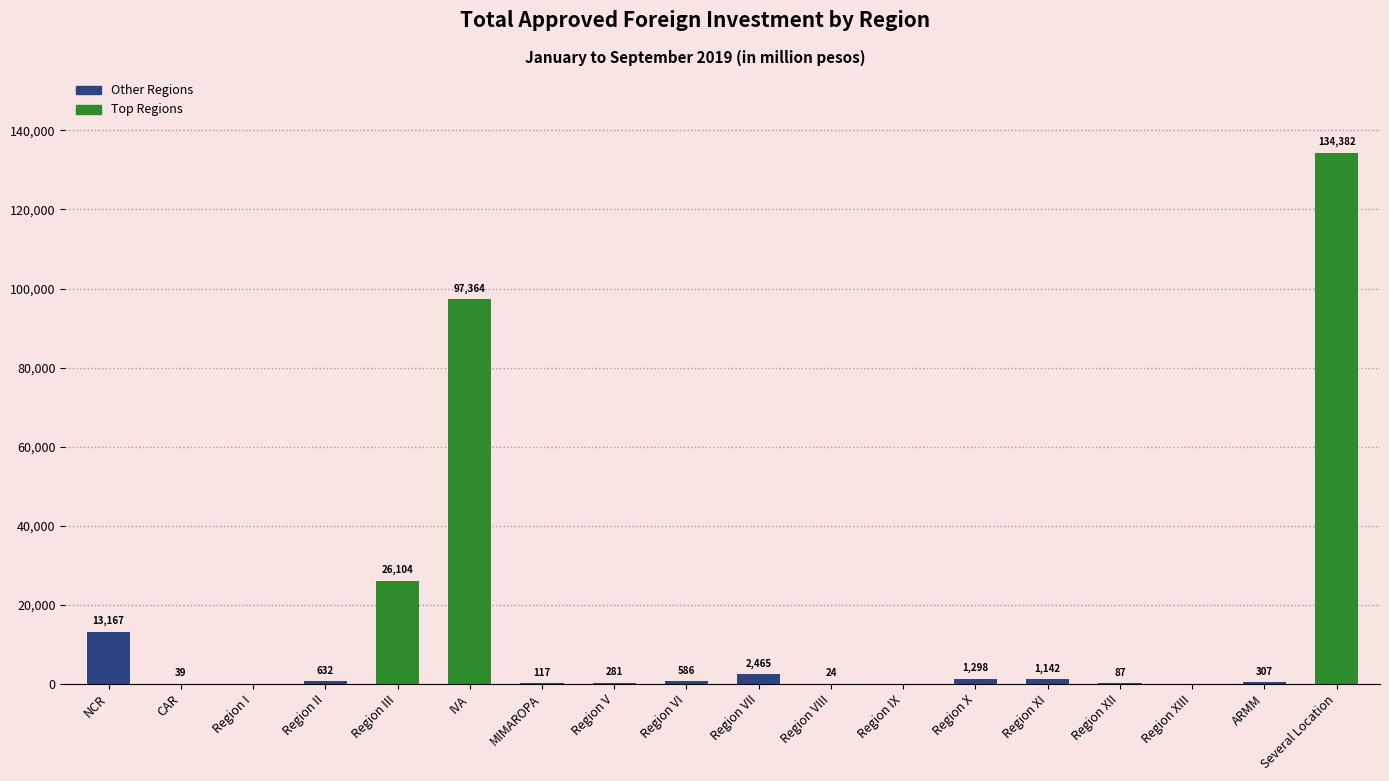

What is the change in value from Region I to Region VI?

+585.7